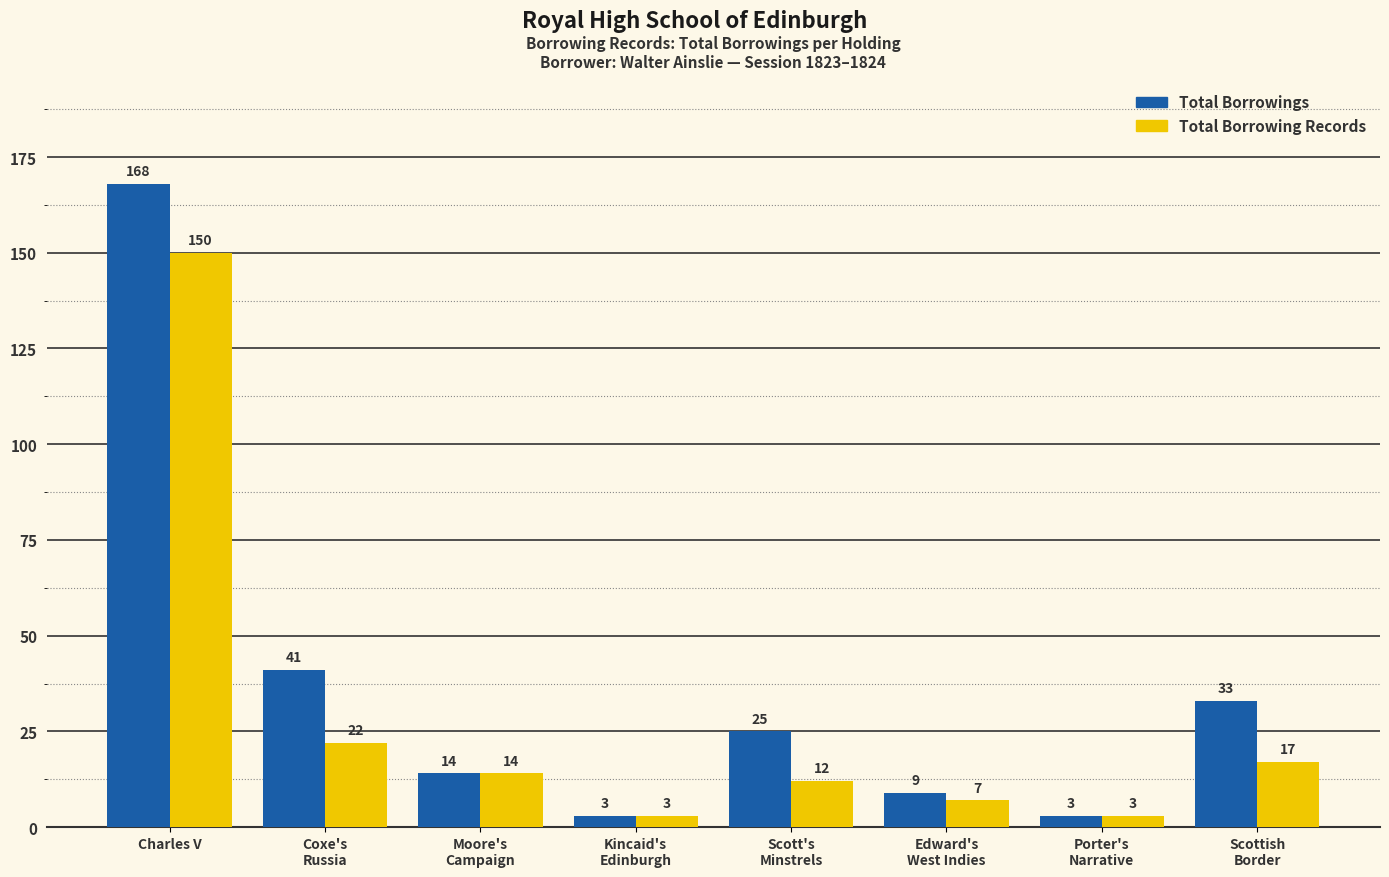

How many series are shown in this chart?

2